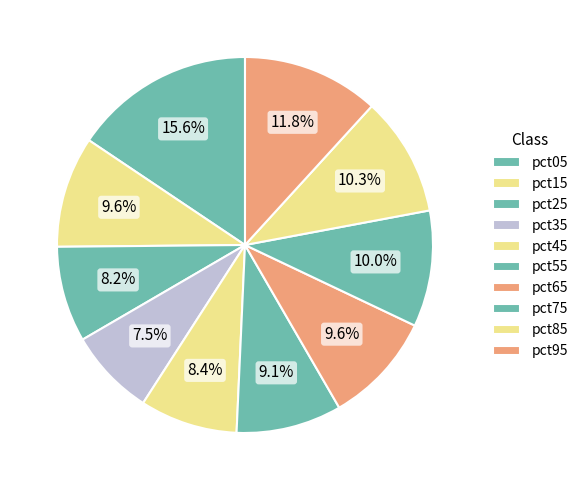

Does pct05 represent more than half of the total?

No